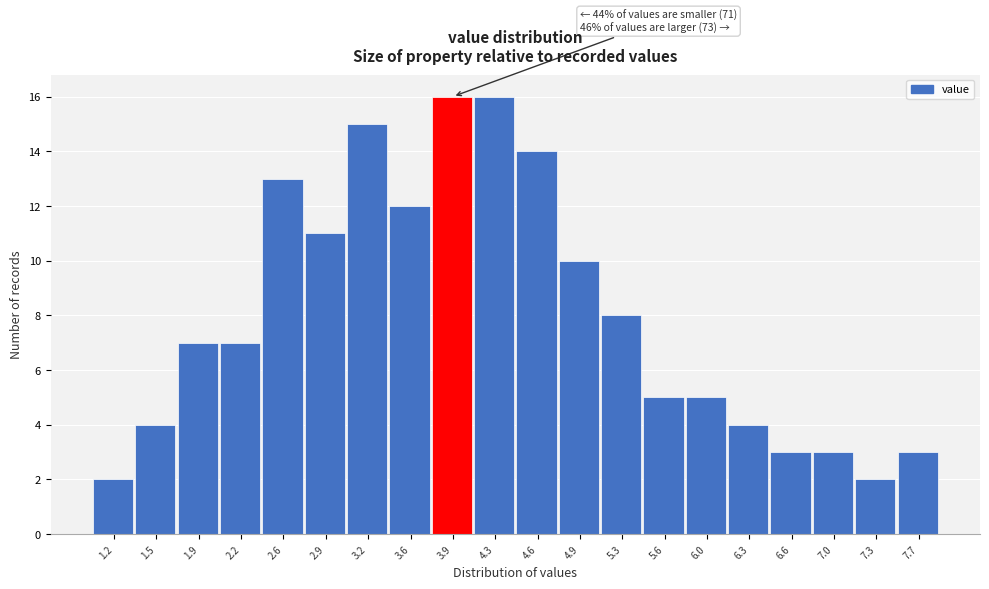

Reading left to right, what are all the values shown in this chart?

2	4	7	7	13	11	15	12	16	16	14	10	8	5	5	4	3	3	2	3